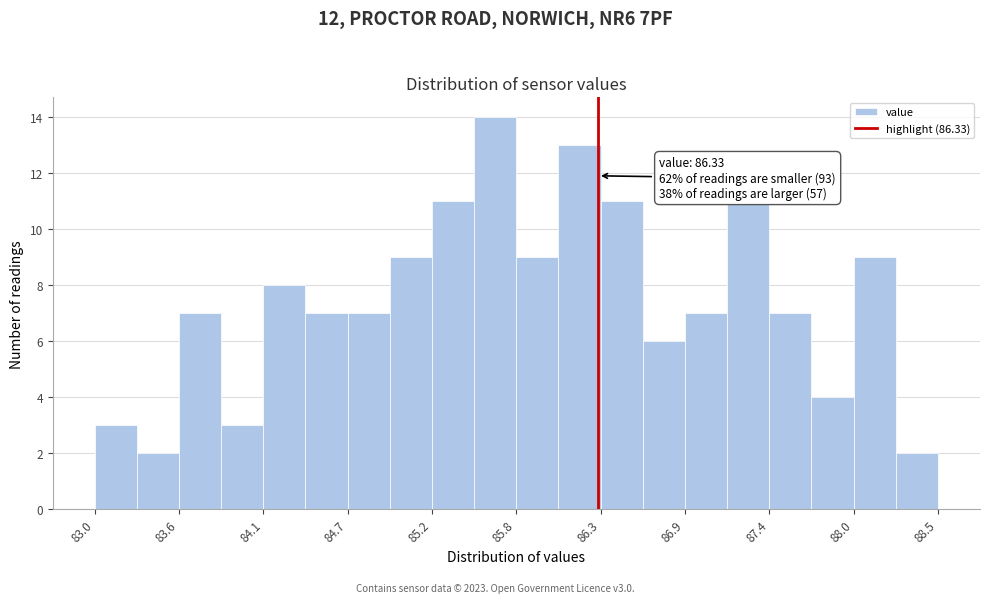

Around what value on the x-axis is the tallest bar? Give the approximate position of its centre, as read against the axis.

85.7